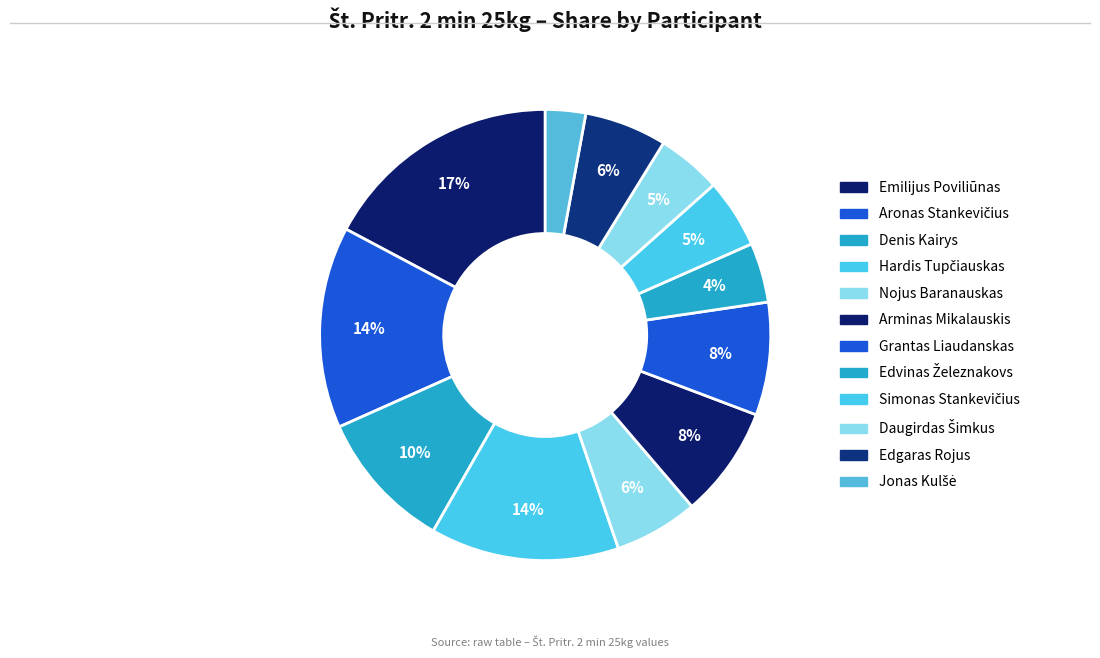

To the nearest percent, what portion does Aronas Stankevičius represent?

14%